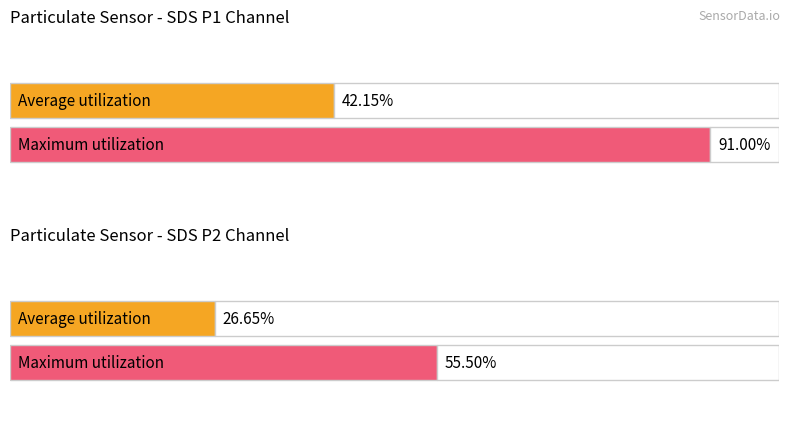

Is it true that SDS_P2 equals 1.5 at 7?

False